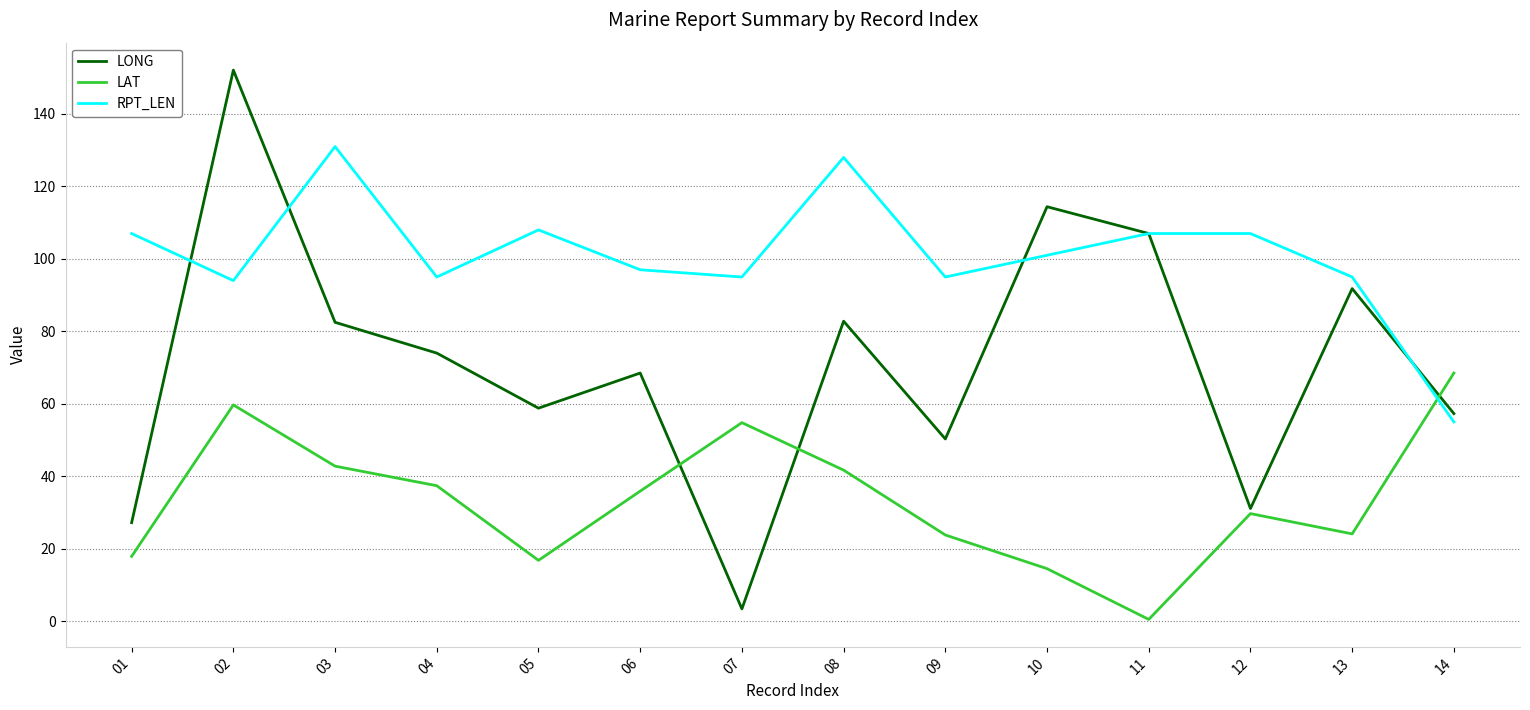

Where is the first local minimum for LONG?

05